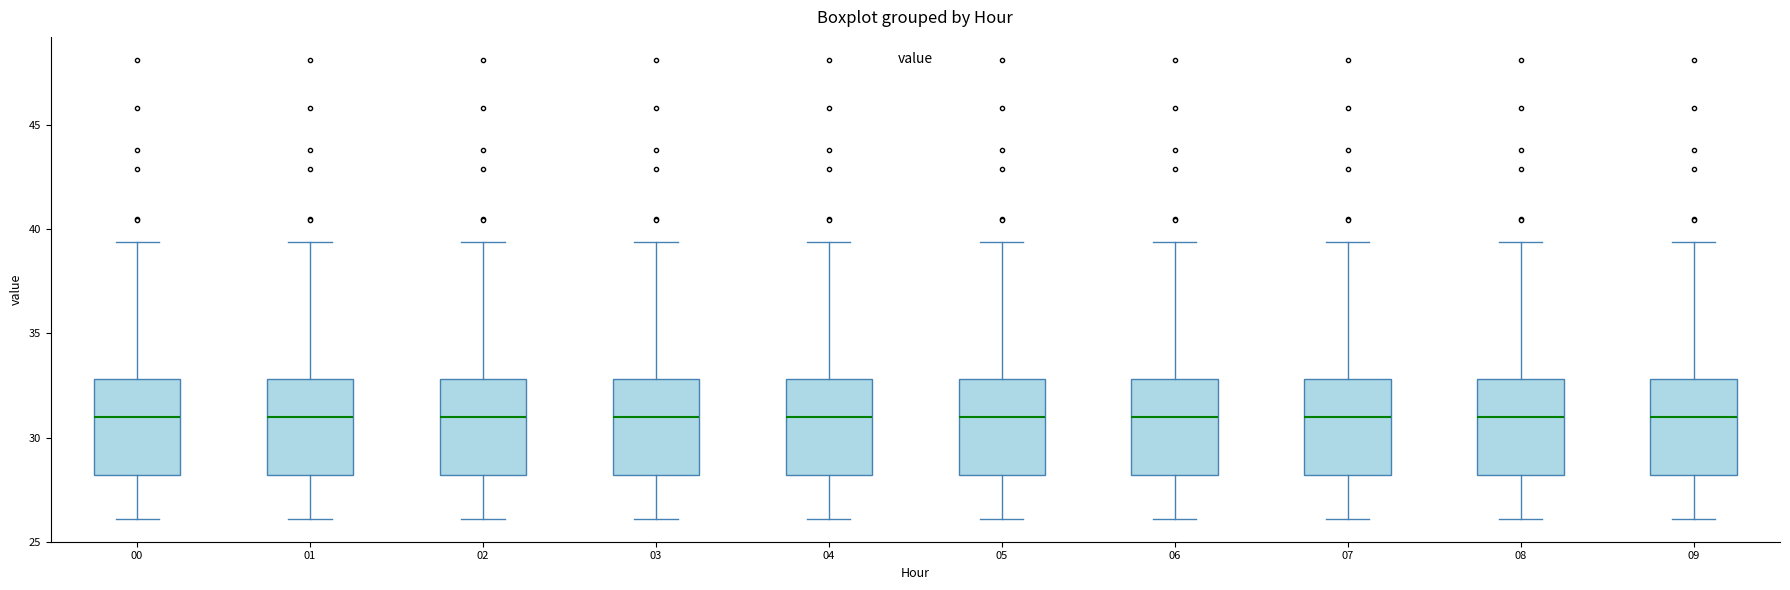

Reading left to right, read every box against the y-axis: the position of its median line, the range the box covers, and the ends of its whiskers. The values are not printed on the chart, so give them approximately, as read against the axis.

00: median 31.0, box 28.0 to 33.0, whiskers 26.0 to 39.5
01: median 31.0, box 28.0 to 33.0, whiskers 26.0 to 39.5
02: median 31.0, box 28.0 to 33.0, whiskers 26.0 to 39.5
03: median 31.0, box 28.0 to 33.0, whiskers 26.0 to 39.5
04: median 31.0, box 28.0 to 33.0, whiskers 26.0 to 39.5
05: median 31.0, box 28.0 to 33.0, whiskers 26.0 to 39.5
06: median 31.0, box 28.0 to 33.0, whiskers 26.0 to 39.5
07: median 31.0, box 28.0 to 33.0, whiskers 26.0 to 39.5
08: median 31.0, box 28.0 to 33.0, whiskers 26.0 to 39.5
09: median 31.0, box 28.0 to 33.0, whiskers 26.0 to 39.5